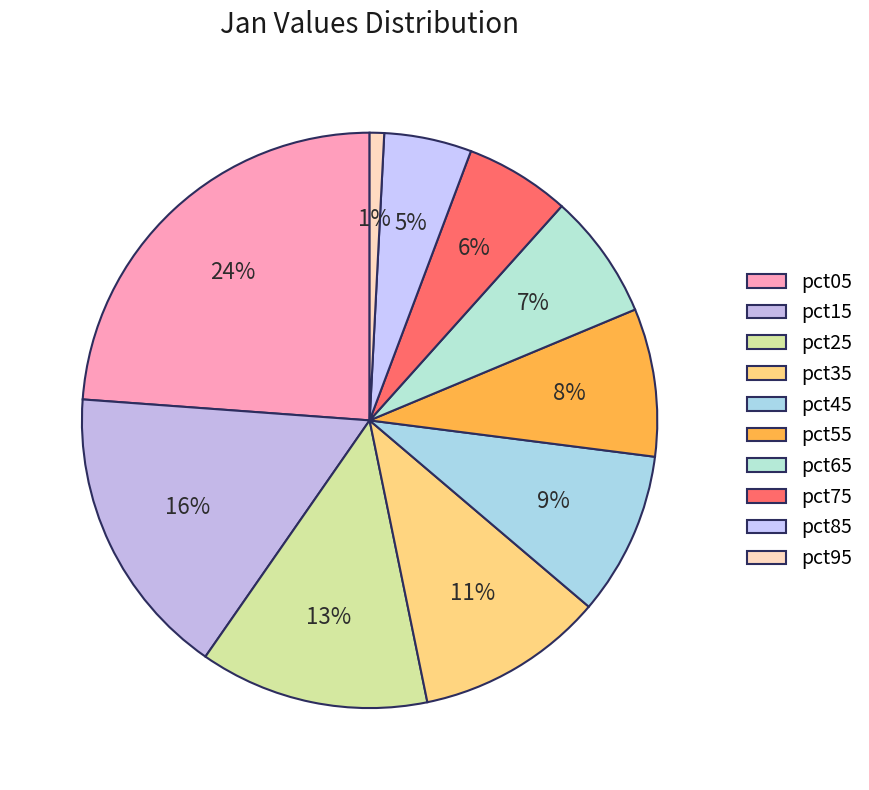

To the nearest percent, what is the difference between the largest and smallest slice percentages?

23%